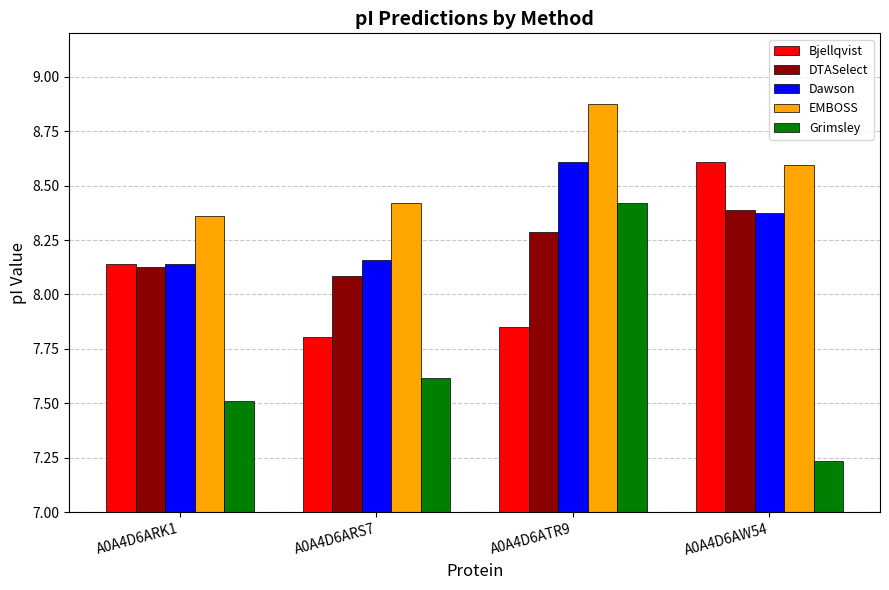

What is the difference between the maximum and second lowest values in the Dawson series?

0.5